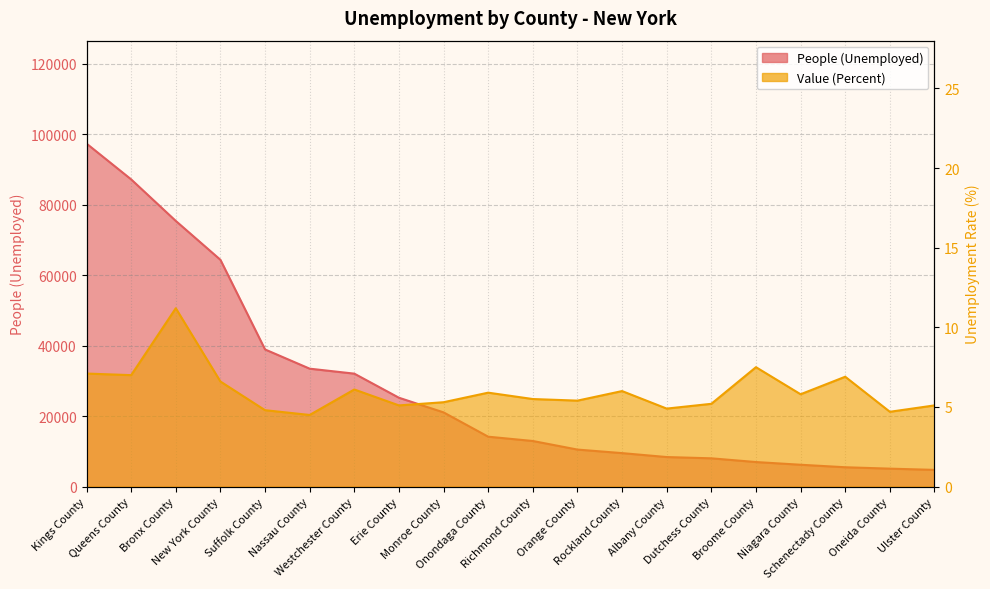

Read the People (Unemployed) value at Nassau County.

33488.0